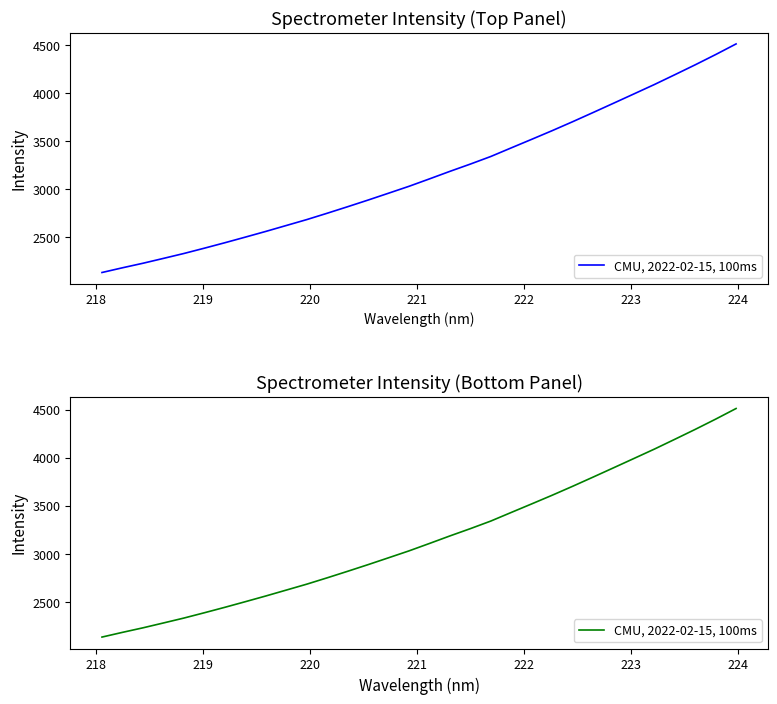

Reading right to left, extract all data points from this chart.

4513.8	4403.2	4296.5	4193.4	4091.3	3993.8	3896.5	3799.9	3704.3	3611.4	3521.4	3432.4	3342.8	3263.8	3188.1	3109.7	3032.5	2960.7	2889.4	2820.1	2752.2	2686.0	2624.5	2563.1	2503.8	2445.3	2388.7	2333.5	2282.4	2231.8	2184.8	2135.7